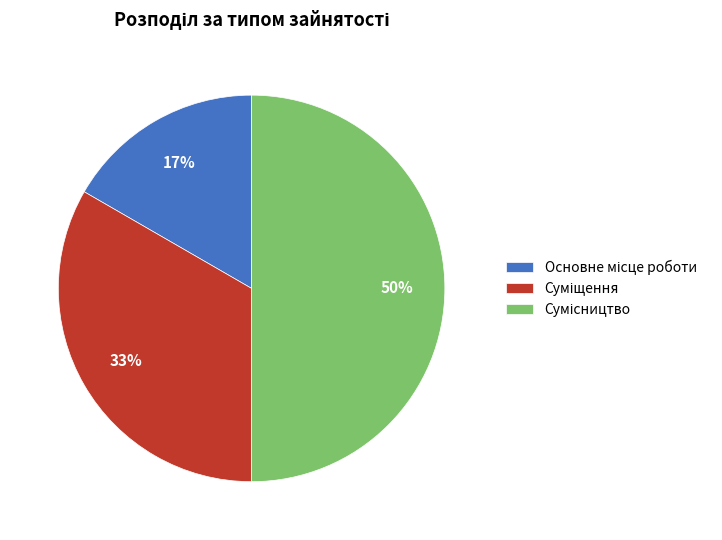

To the nearest percent, what is the difference between the largest and smallest slice percentages?

33%